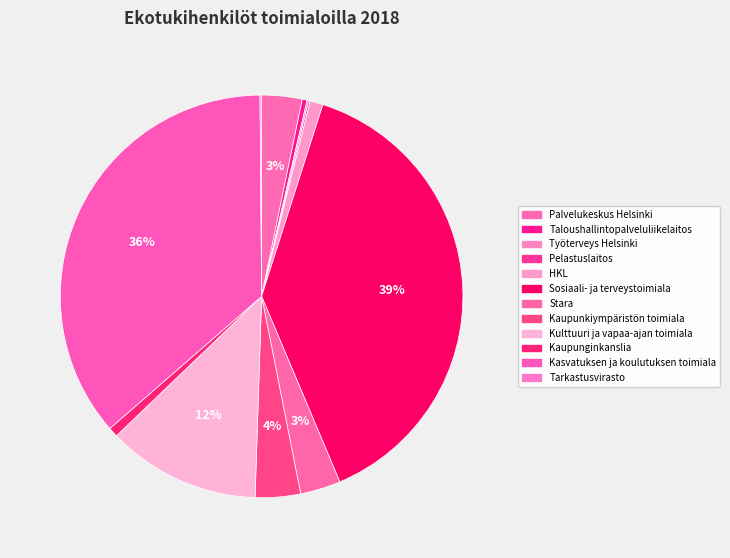

Which has a higher value, Tarkastusvirasto or Taloushallintopalveluliikelaitos?

Taloushallintopalveluliikelaitos